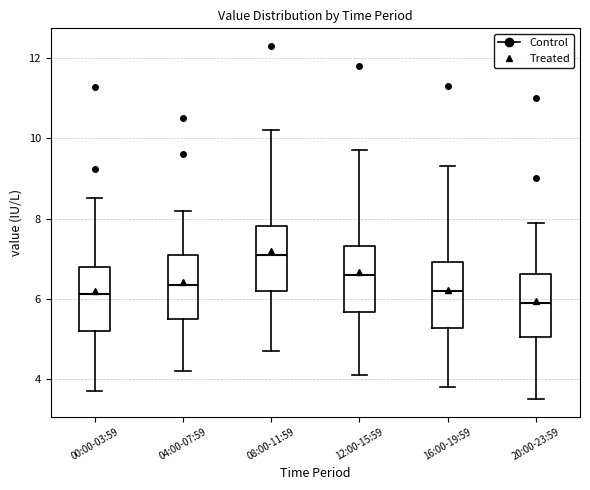

Where does the median line of the box for 16:00-19:59 sit on the y-axis? The values are not printed on the chart, so give them approximately, as read against the axis.

6.2